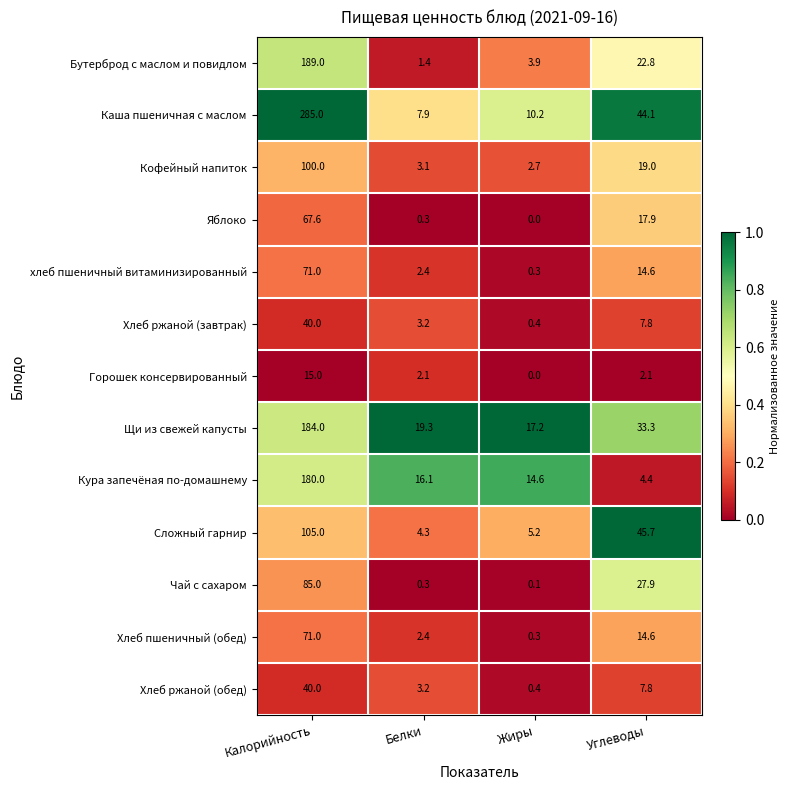

What is the difference between the maximum and minimum values in the Горошек консервированный series?

15.0